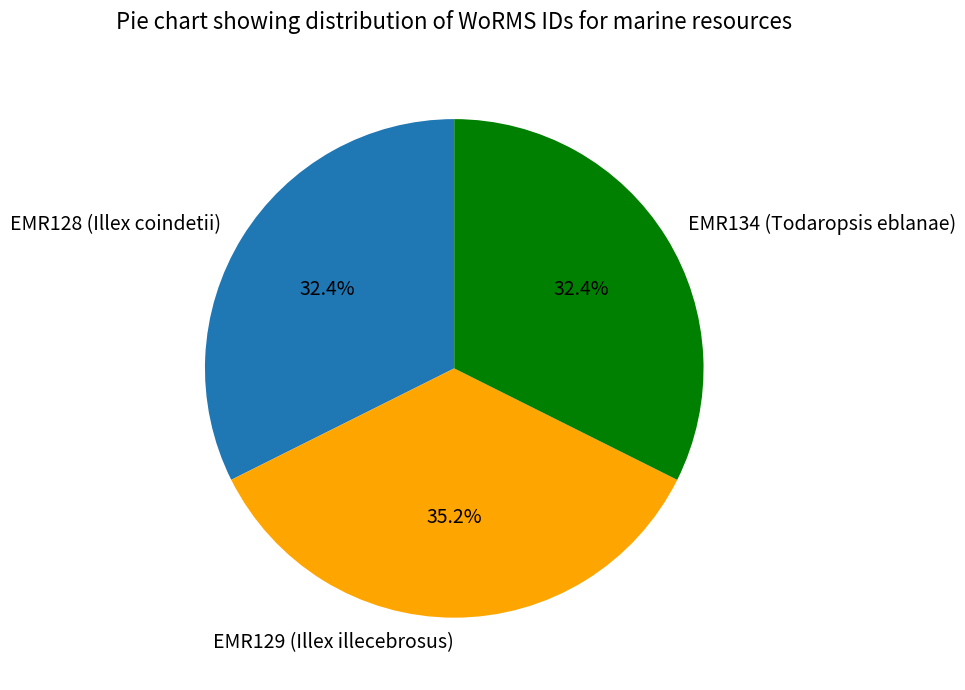

Which has a higher value, EMR128 (Illex coindetii) or EMR129 (Illex illecebrosus)?

EMR129 (Illex illecebrosus)